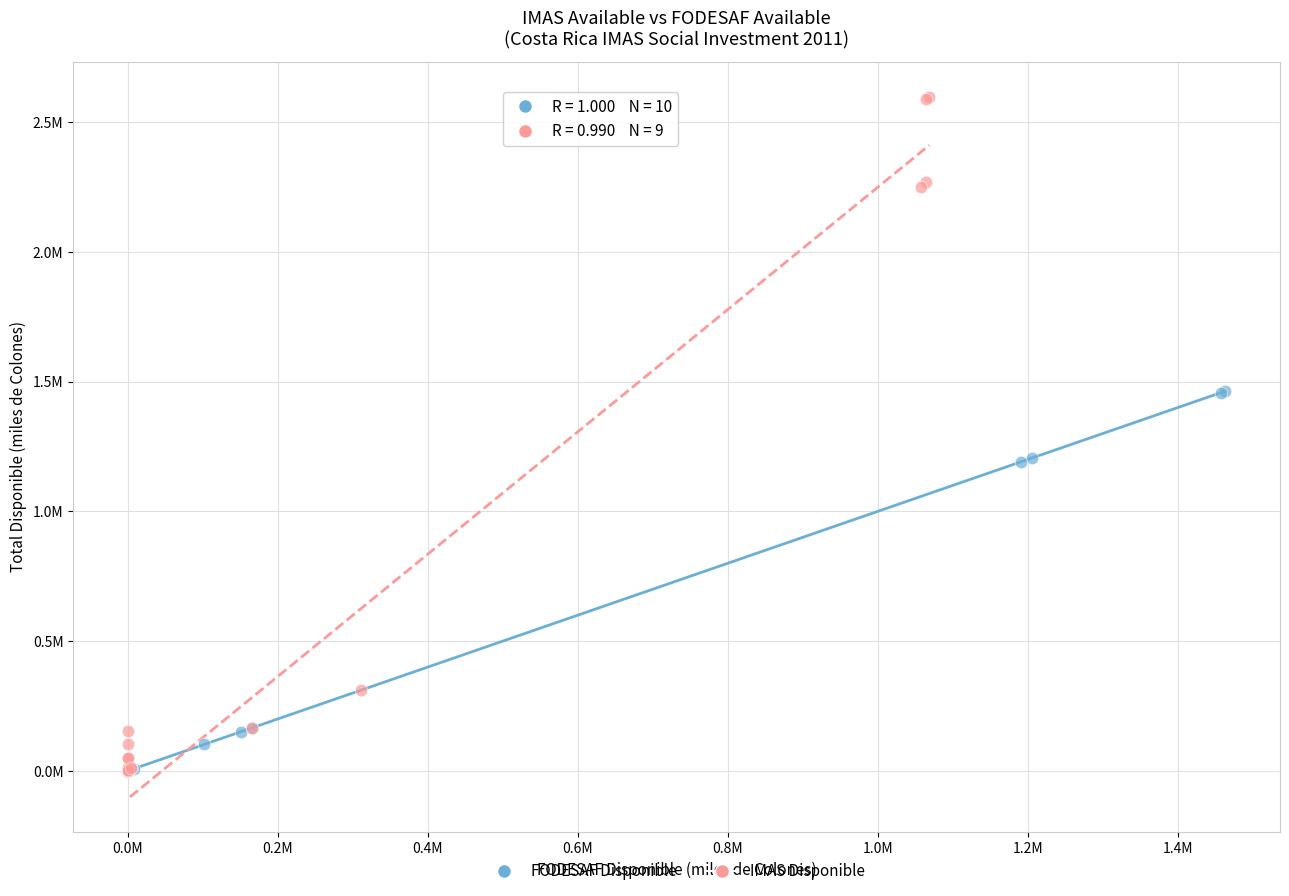

Which series contains the highest Y value?

IMAS Disponible